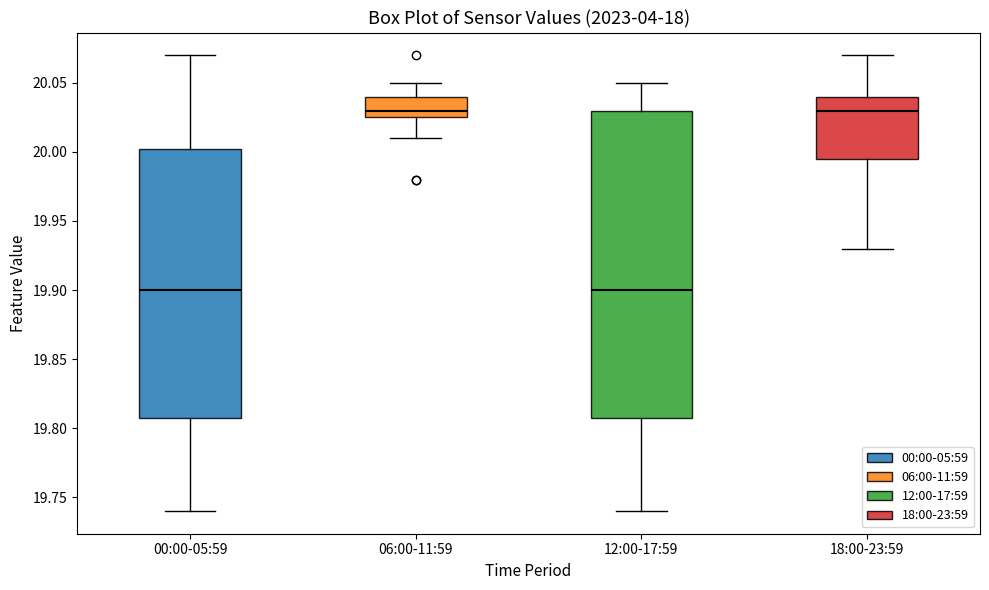

Reading left to right, transcribe this box plot: for each box, give where its median line is, the range the box spans, and where its two whiskers end, as read against the y-axis. The values are not printed on the chart, so give them approximately, as read against the axis.

00:00-05:59: median 19.900, box 19.810 to 20.005, whiskers 19.740 to 20.070
06:00-11:59: median 20.030, box 20.025 to 20.040, whiskers 20.010 to 20.050
12:00-17:59: median 19.900, box 19.810 to 20.030, whiskers 19.740 to 20.050
18:00-23:59: median 20.030, box 19.995 to 20.040, whiskers 19.930 to 20.070